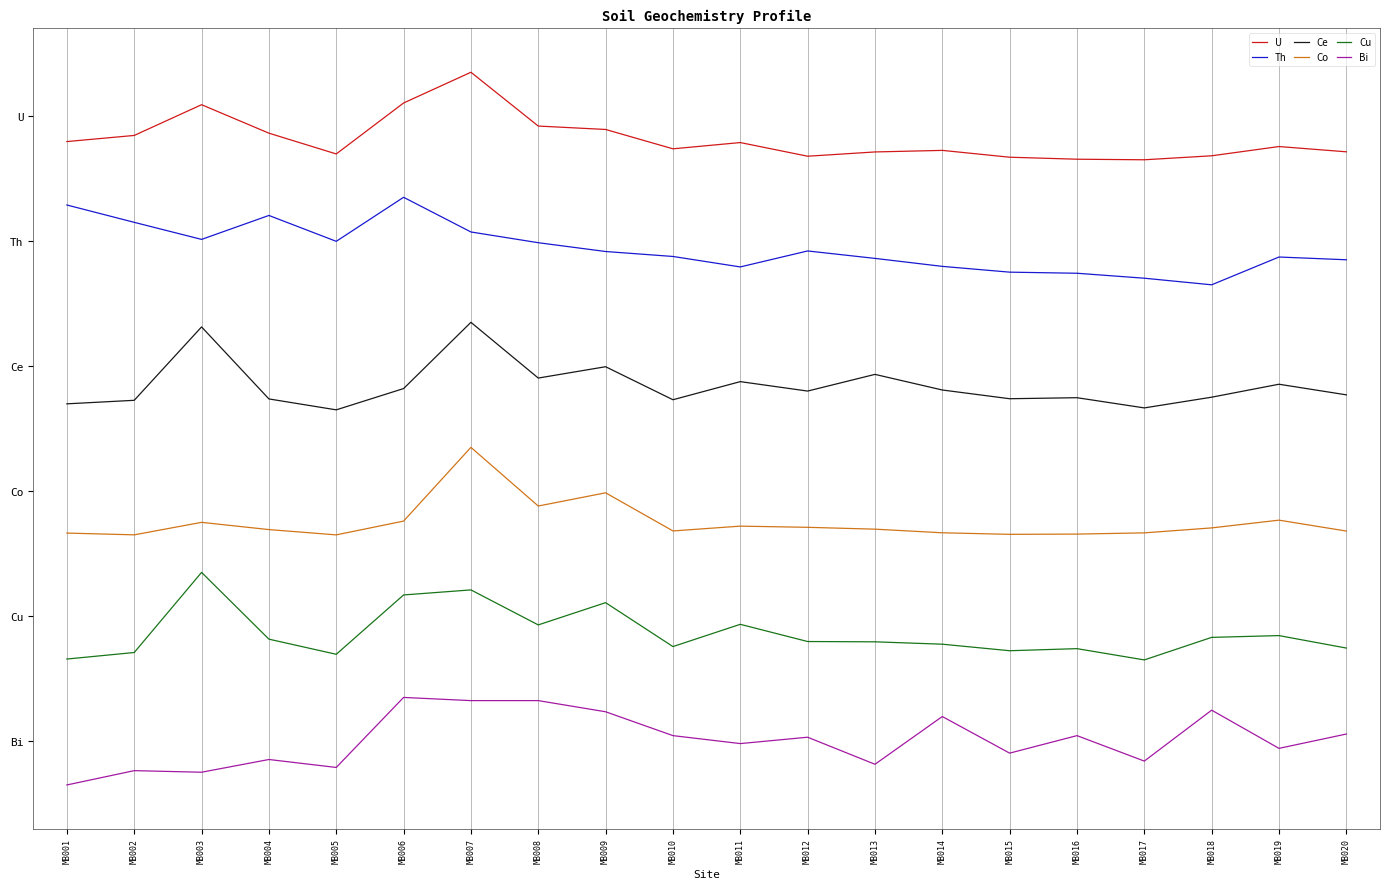

Does the chart have visible grid lines?

Yes